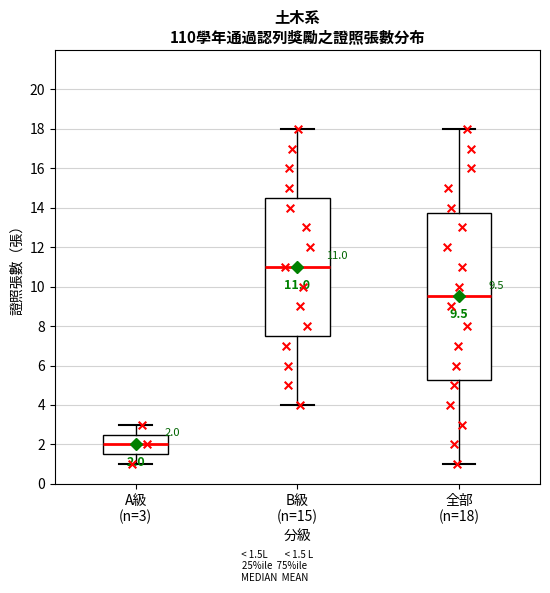

Comparing the boxes themselves (not the whiskers), which one is the tallest?

全部 (n=18)